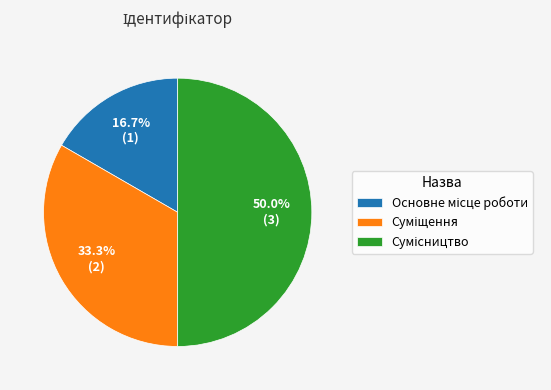

The Сумісництво slice represents 38% of the pie. True or false?

False